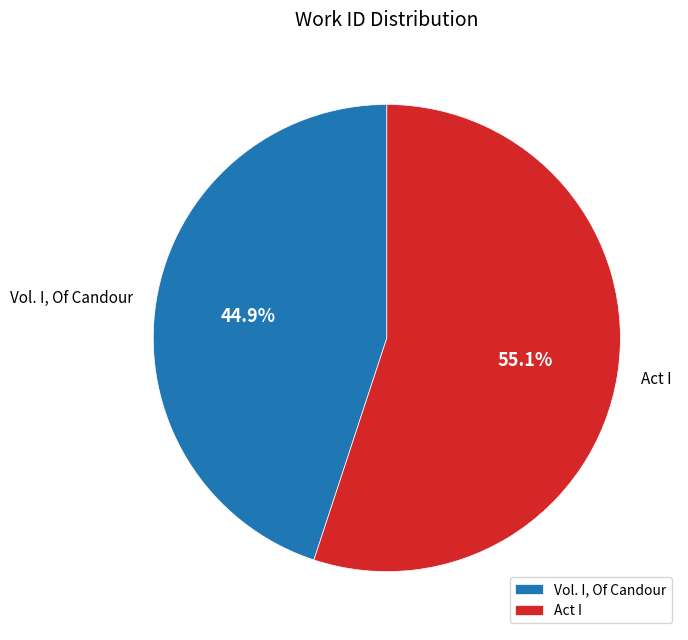

Is there a majority slice in this chart?

Yes